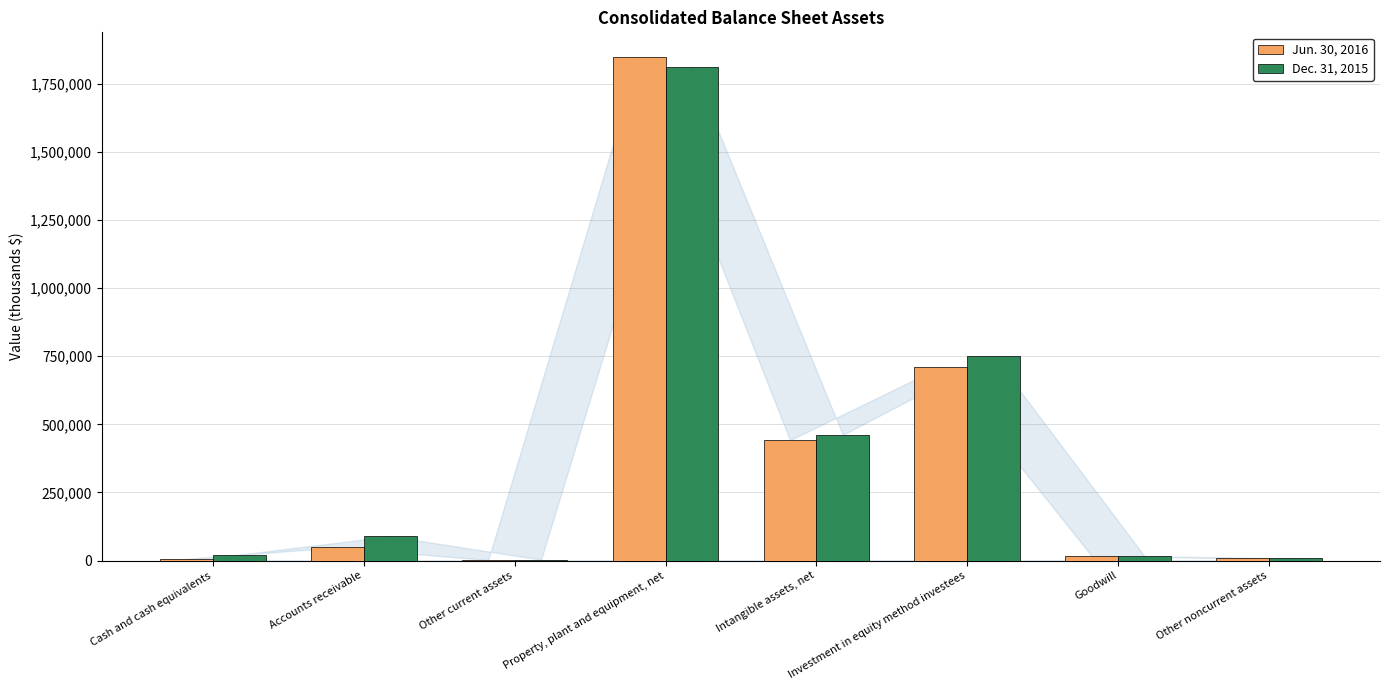

How many groups of bars are there?

8